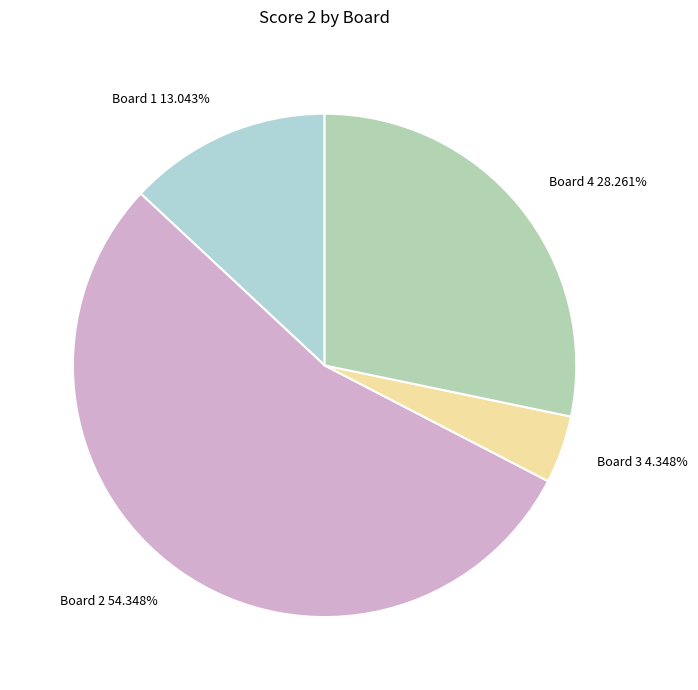

Count the number of slices in the pie.

4